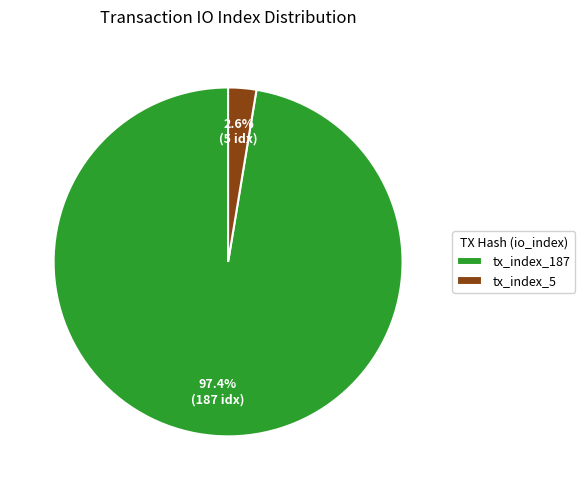

Between tx_index_187 and tx_index_5, which is larger?

tx_index_187